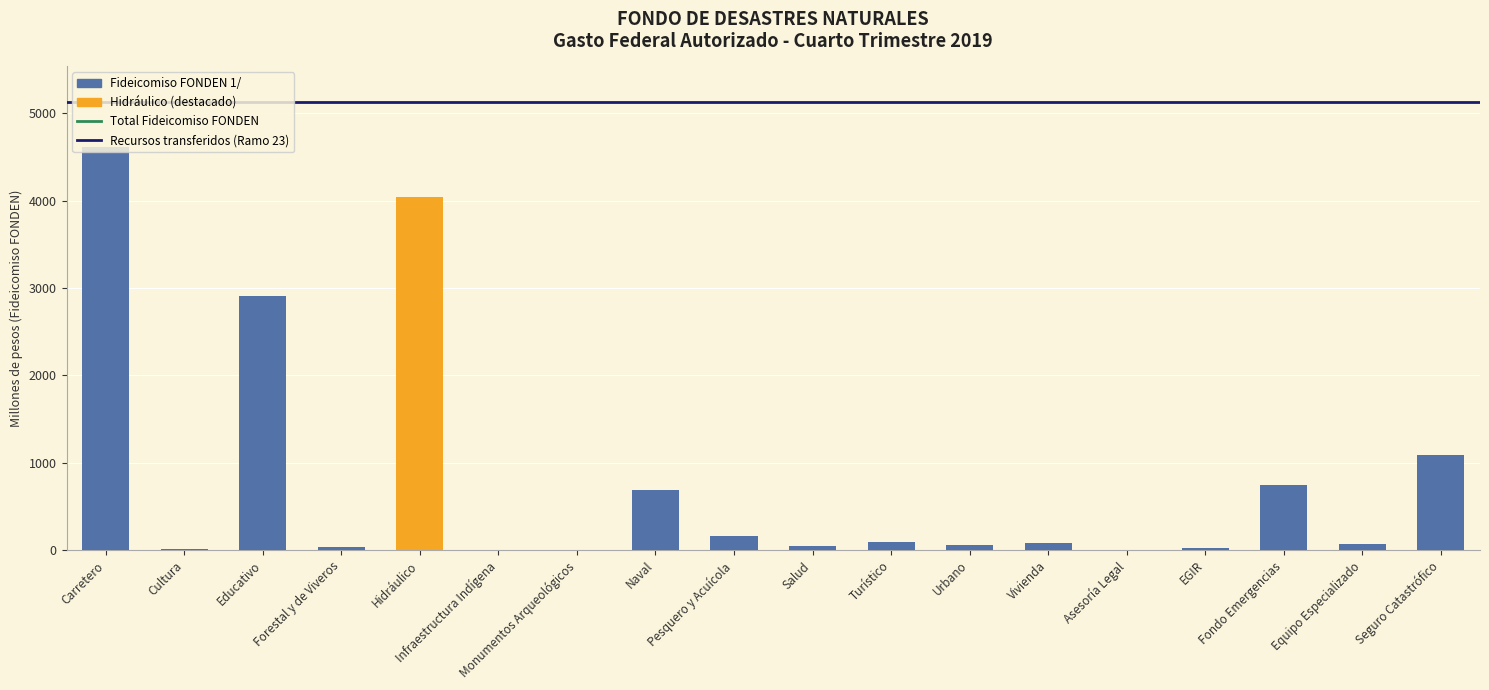

What is the sum of all values?

14675.5